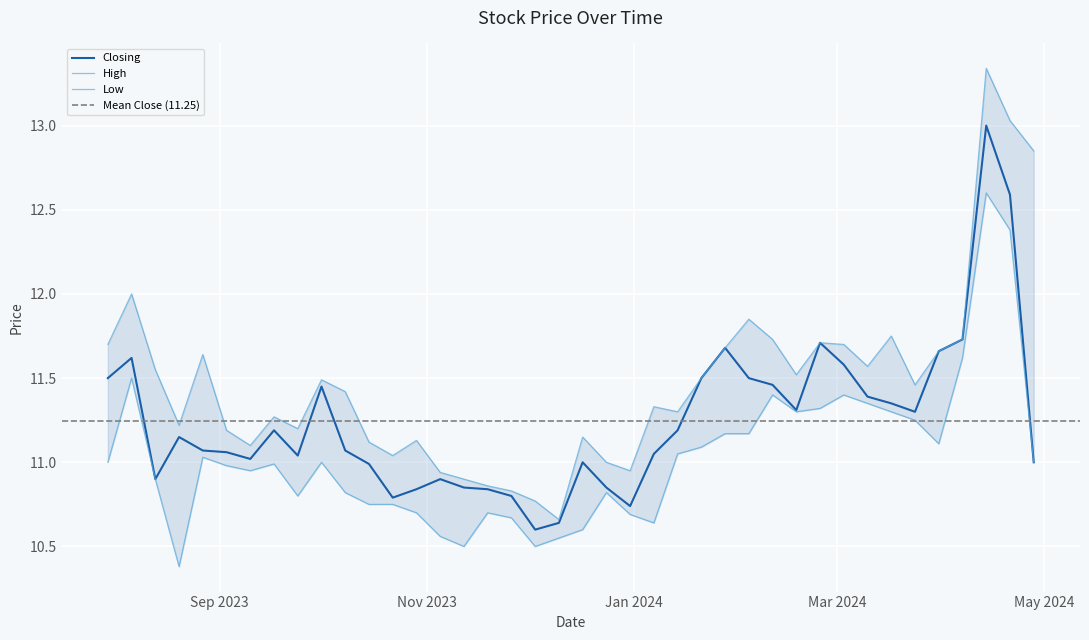

What is the highest value of the Closing series?

13.0